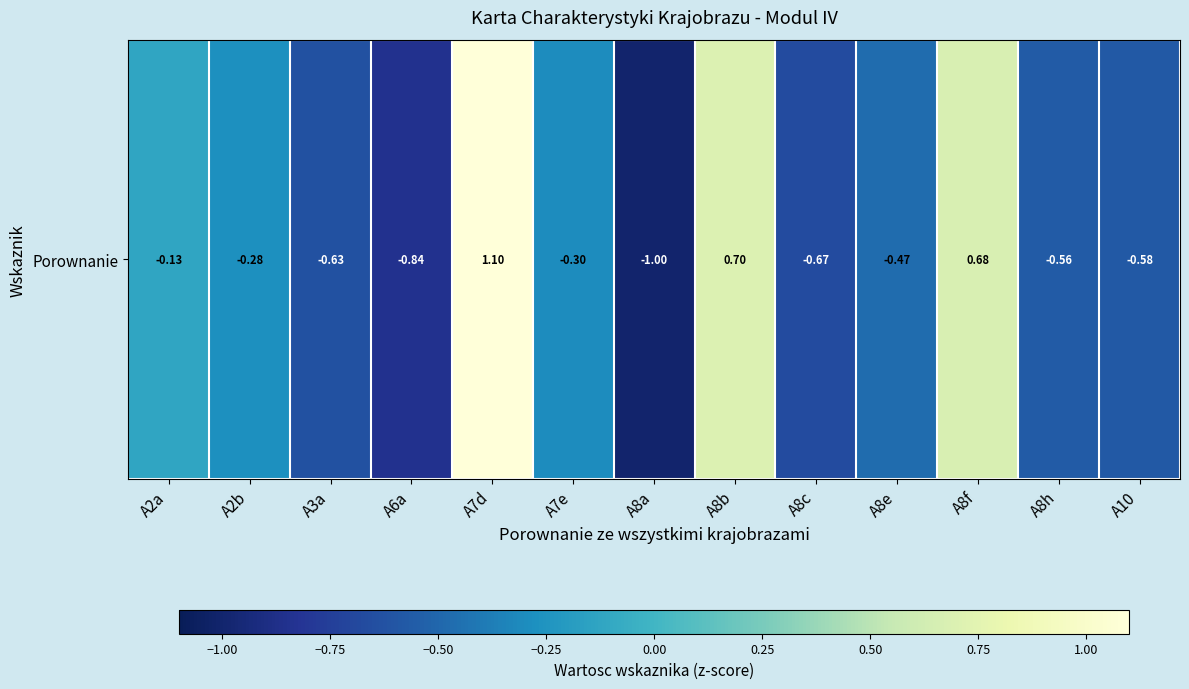

What is the maximum value shown in the chart?

1.1